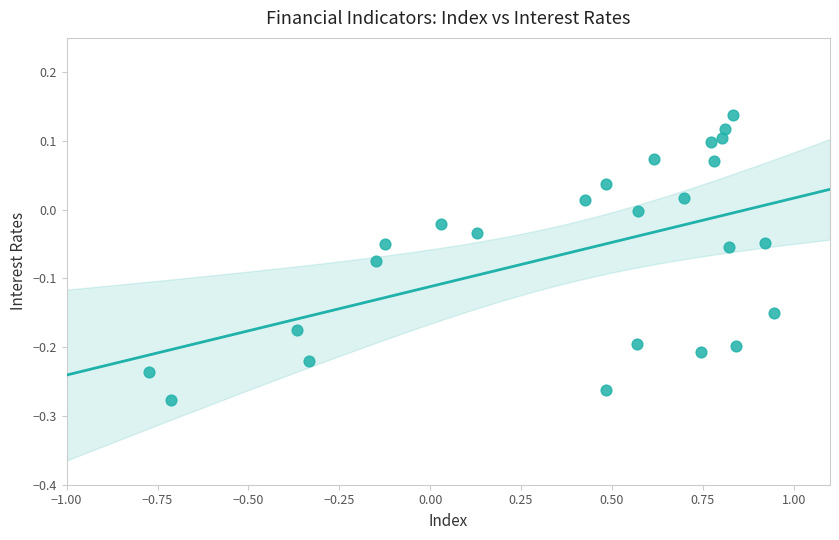

What is the range of X values (max minus min)?

1.7